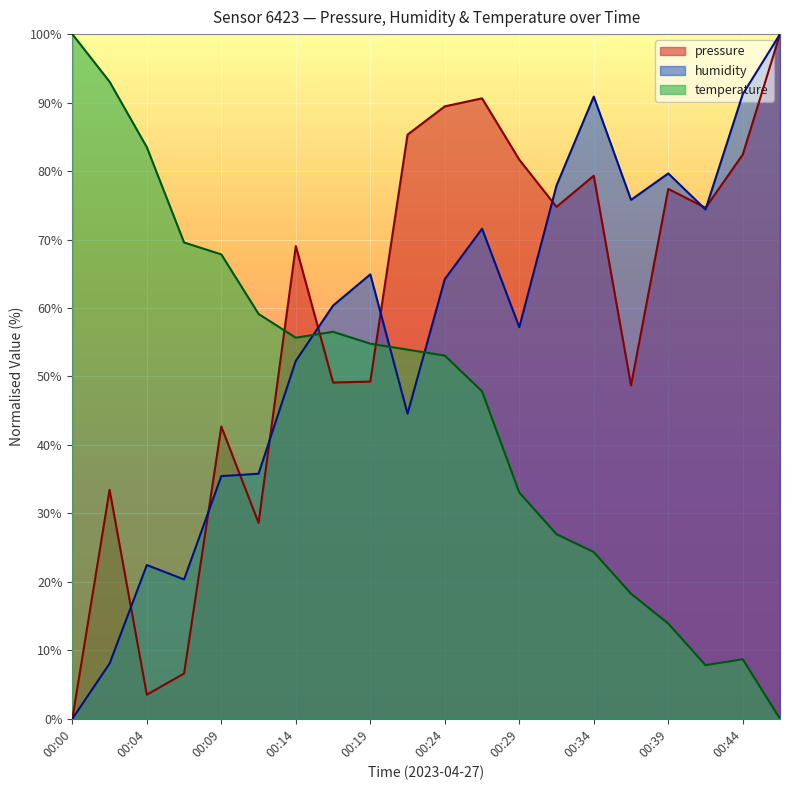

Does the chart display data point markers on the line(s)?

No